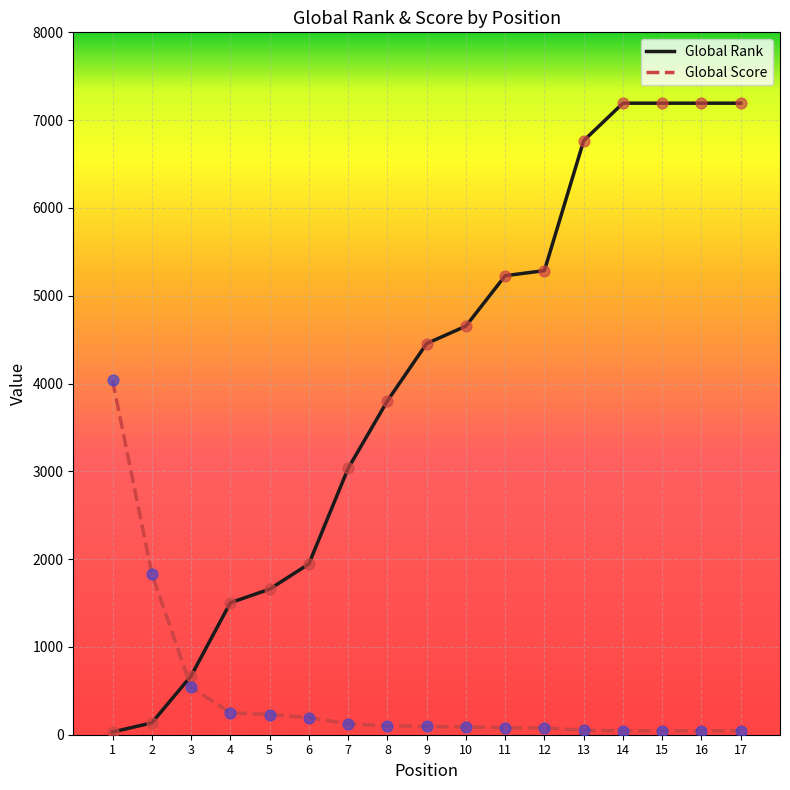

Between 2 and 14, which series saw the biggest shift?

Global Rank